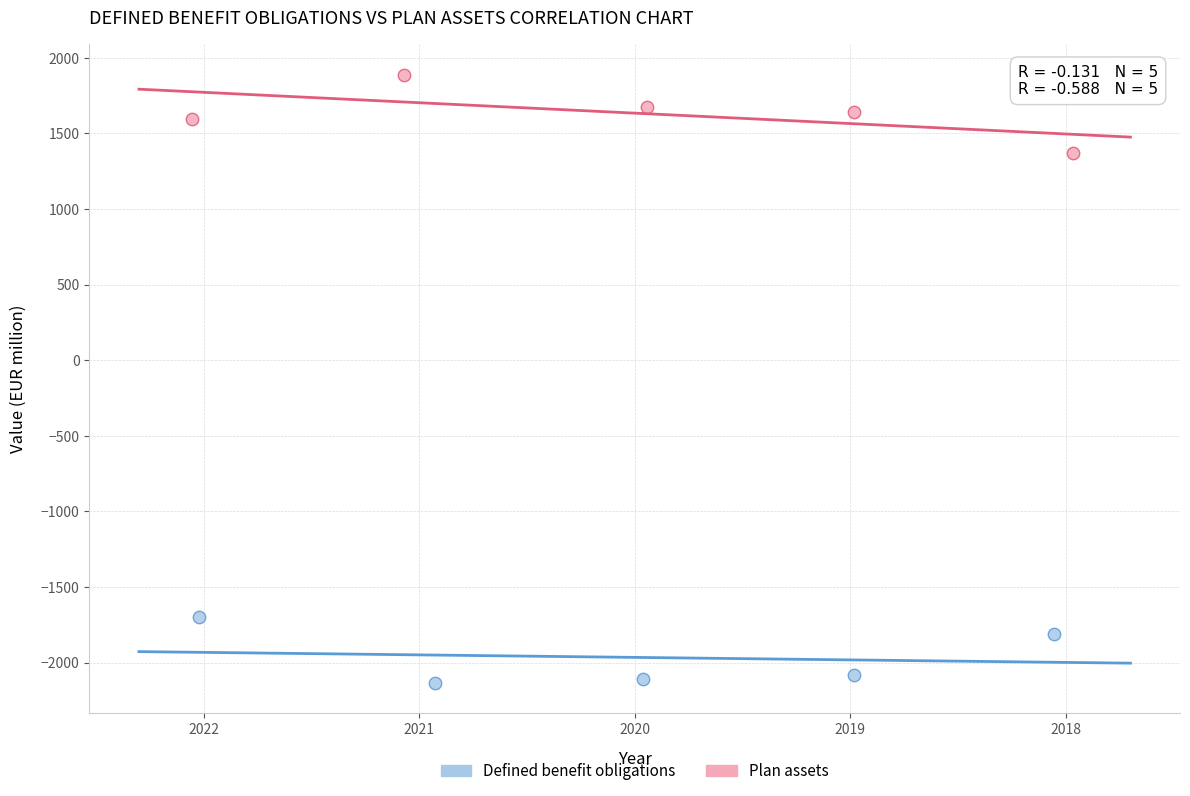

Which series contains the highest Y value?

Plan assets